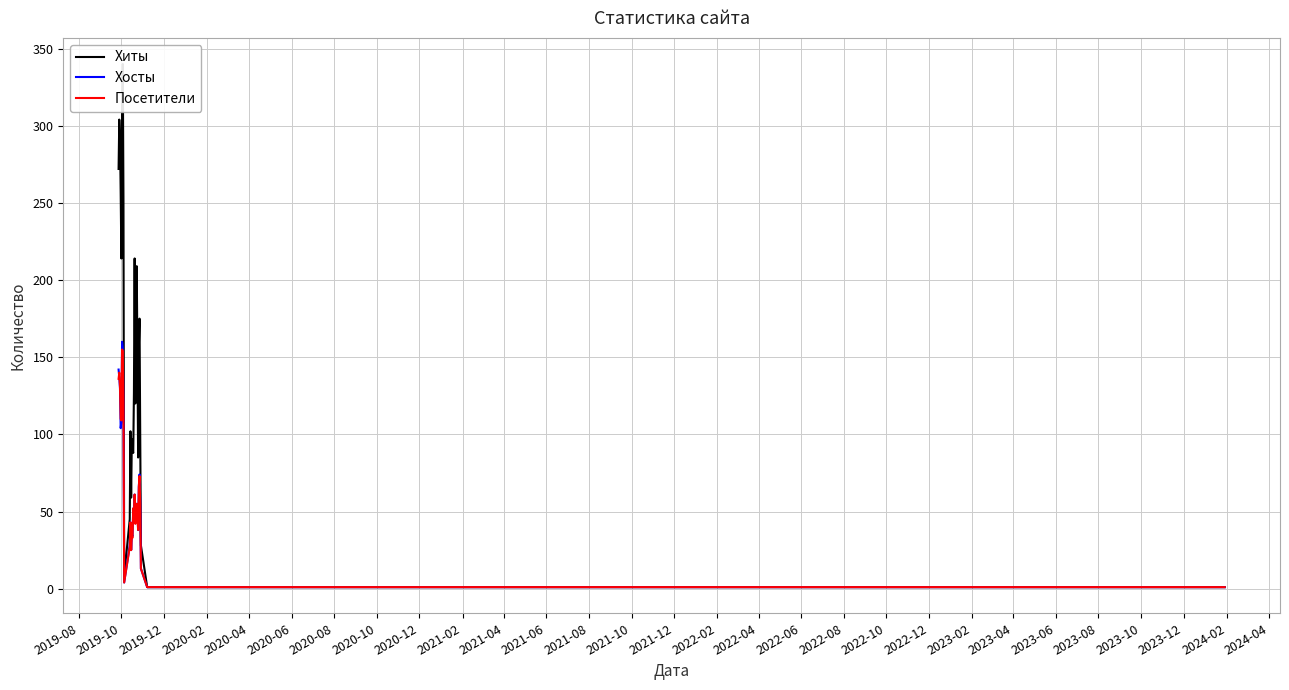

What is the highest value of the Посетители series?

155